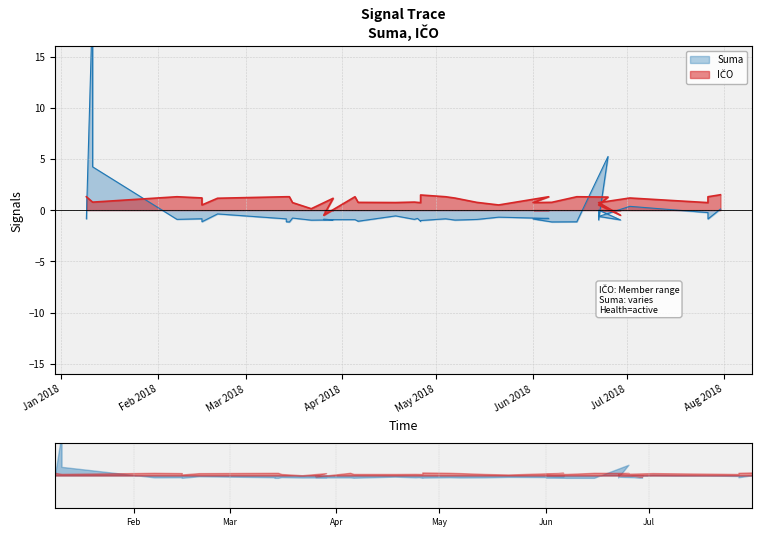

In Suma, how many points are higher than both neighbors (excluding endpoints)?

13